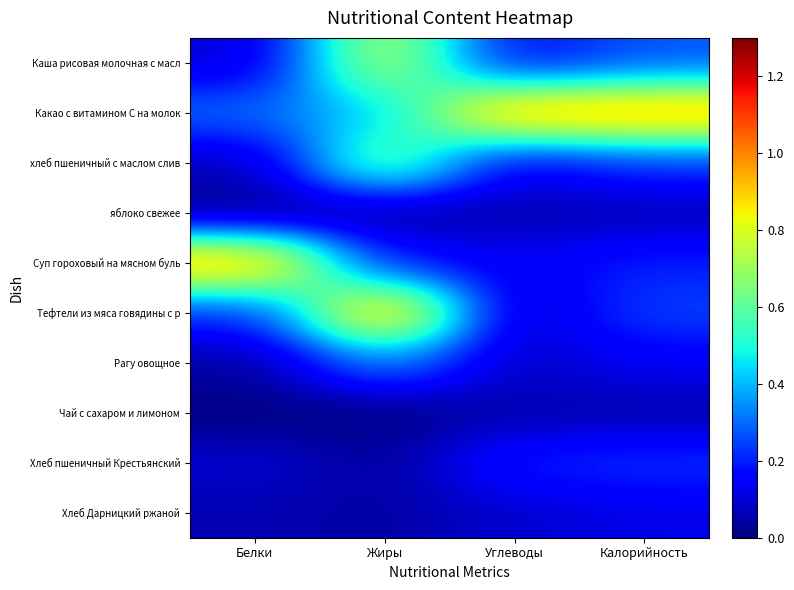

What is the greatest value displayed?

1.0